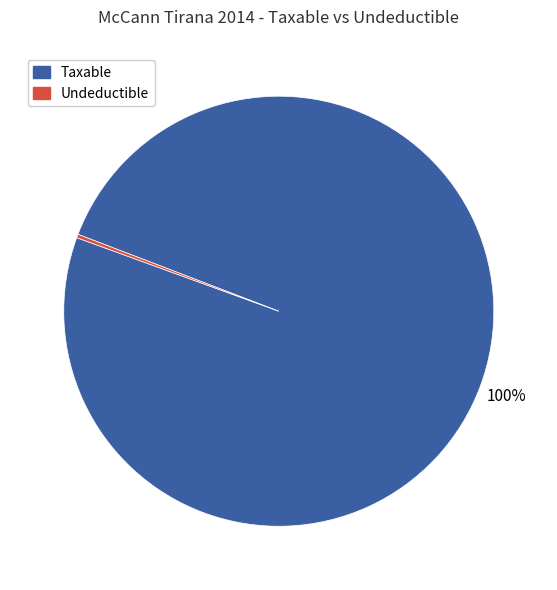

To the nearest percent, what is the average slice percentage?

50%